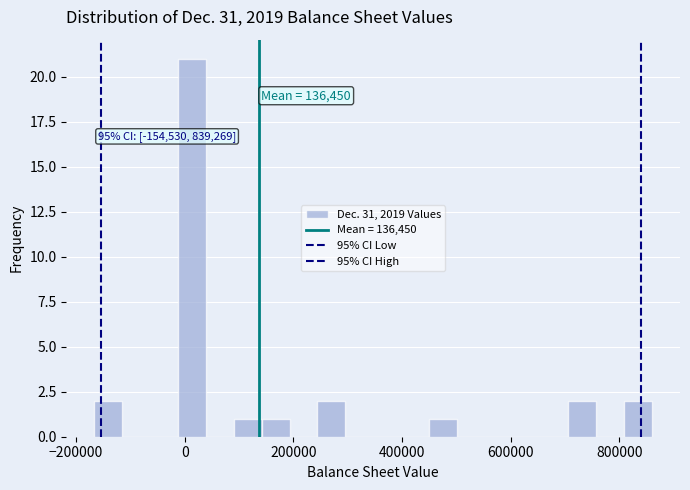

Read against the x-axis, roughly where is the centre of the tallest bar?

20000